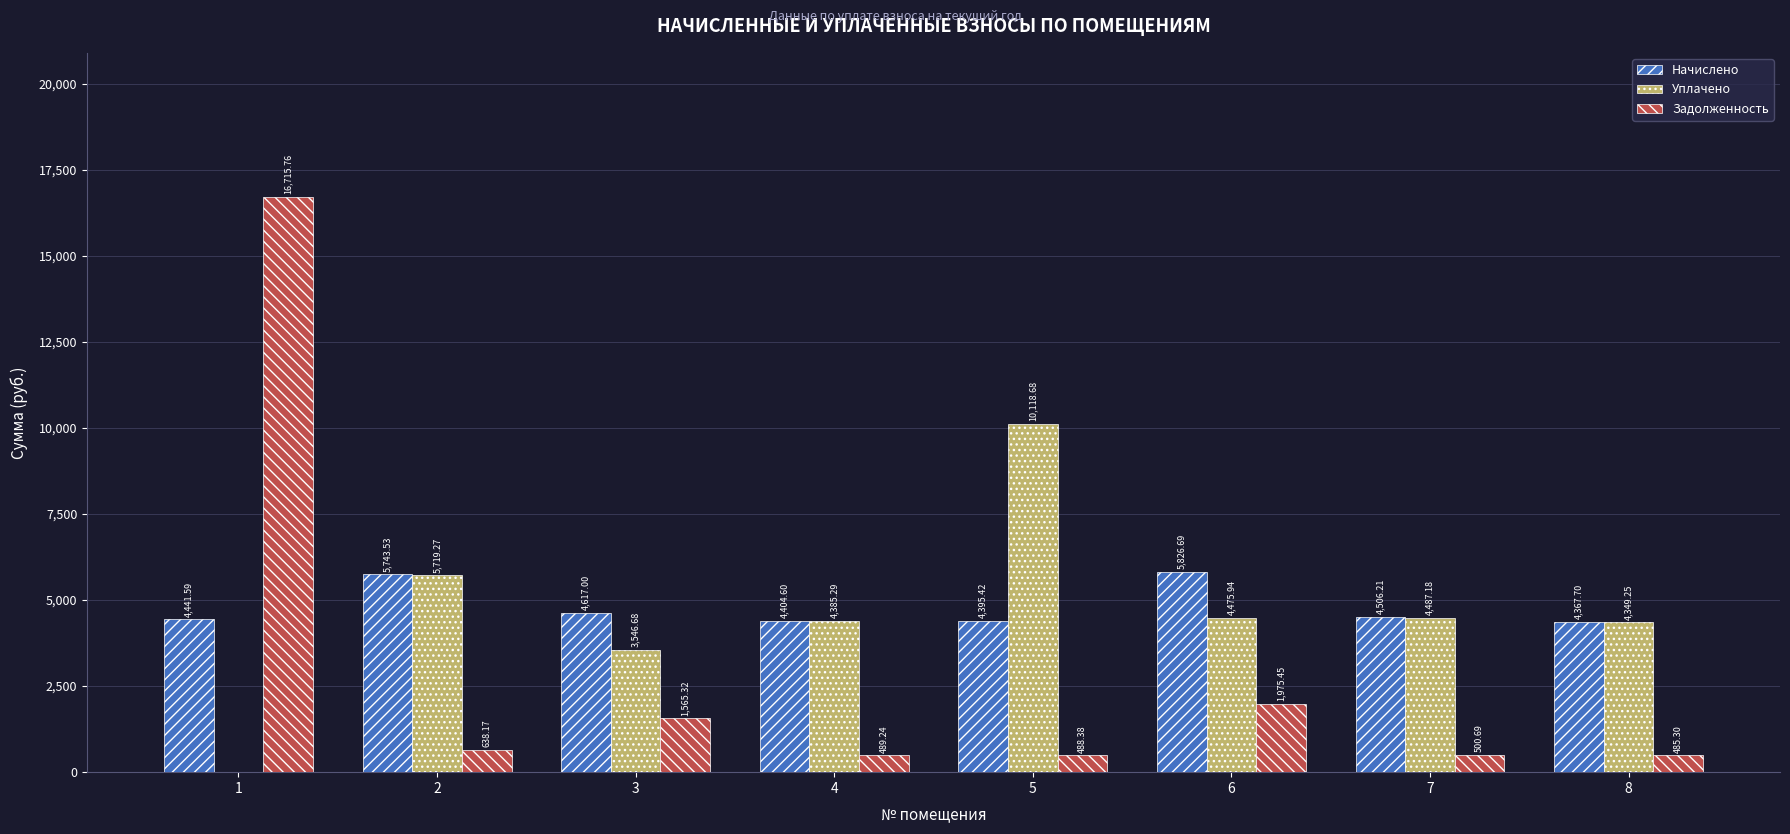

What is the sum of all Начислено values?

38302.7